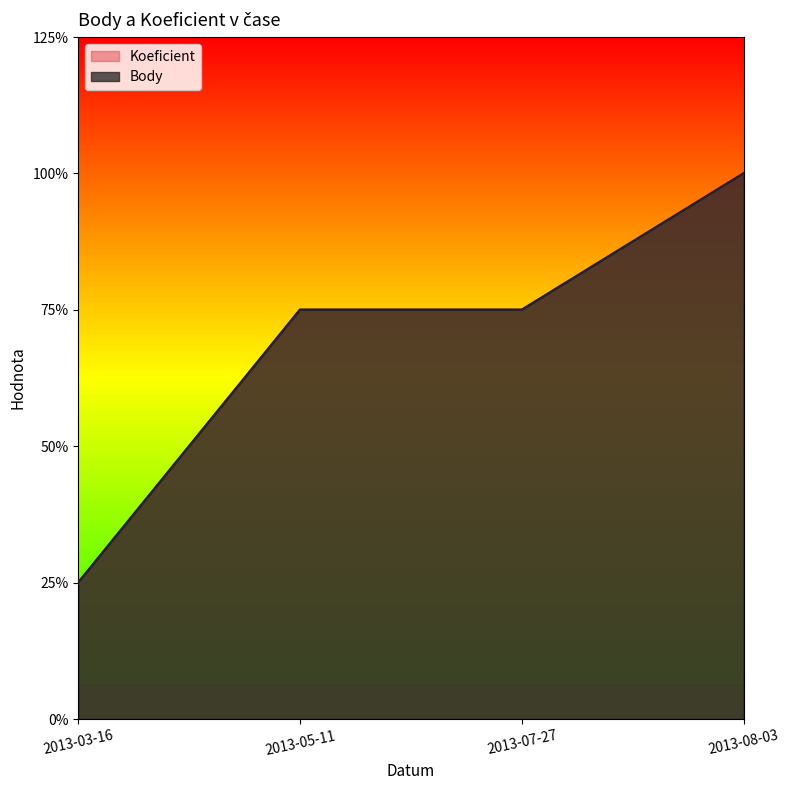

What are all the series names shown in the legend?

Koeficient, Body